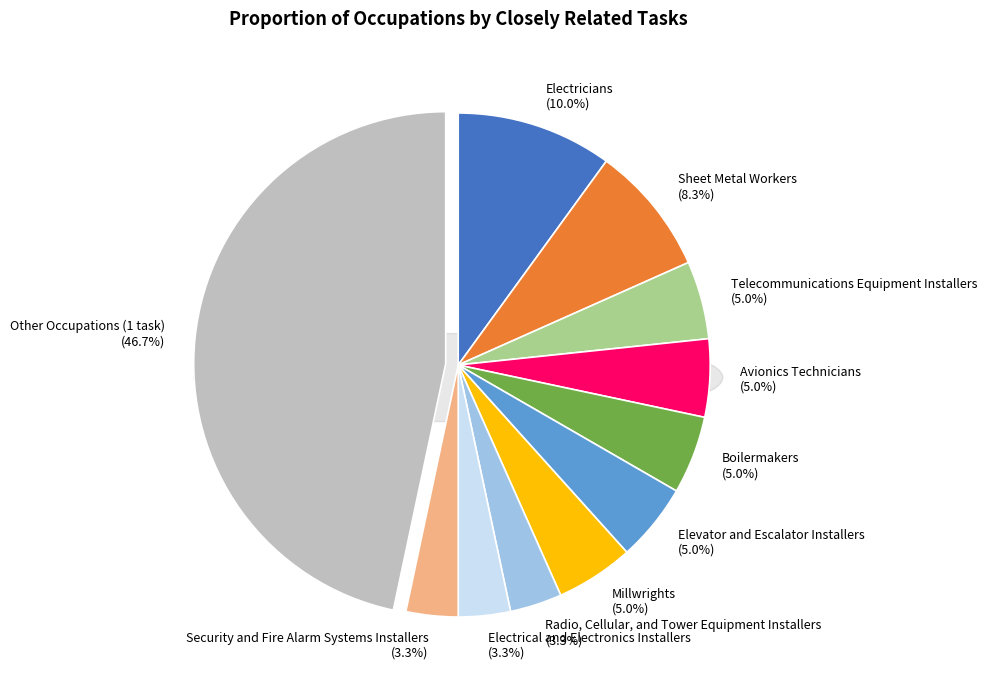

To the nearest percent, what is the average slice percentage?

9%